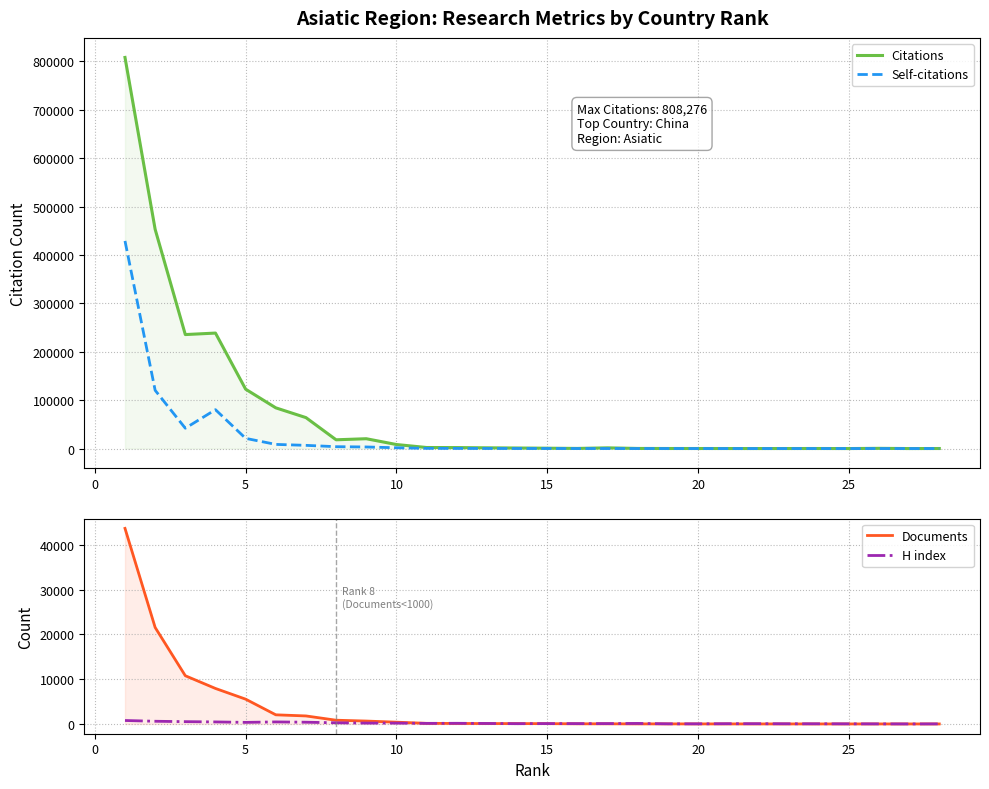

The value of Citations at −5 is 1144843. True or false?

False